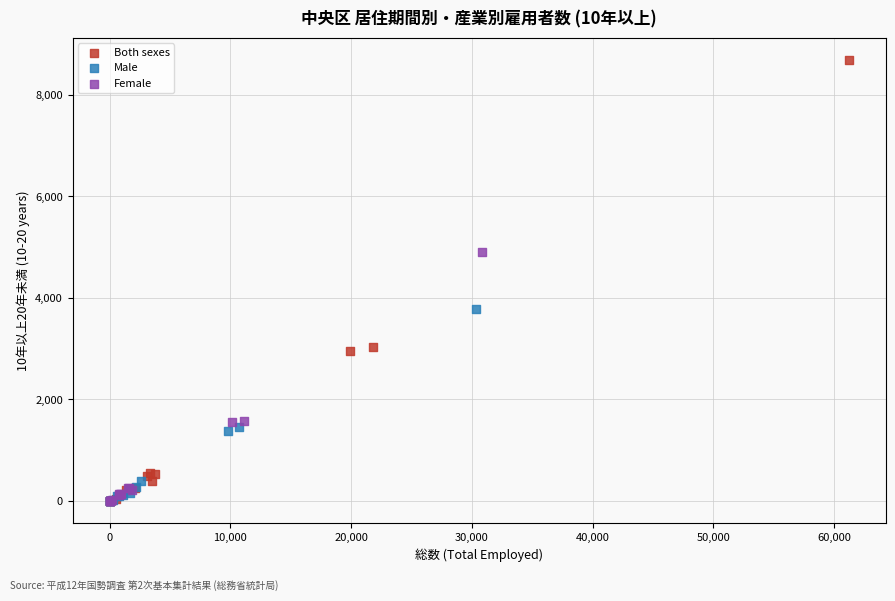

Which series has the widest spread of Y values?

Both sexes